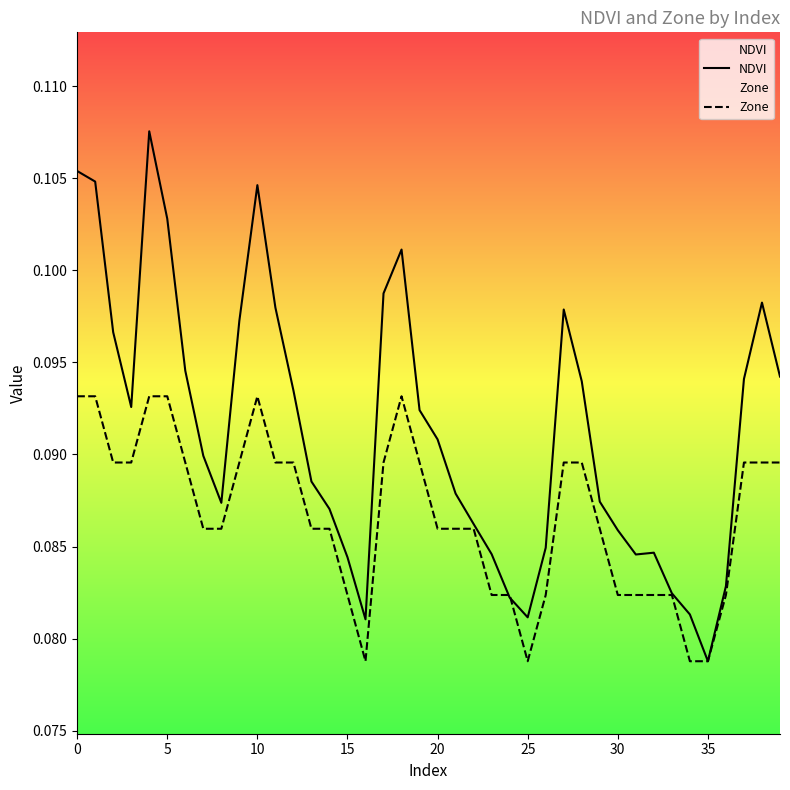

At which category does the chart reach its minimum across all series?

35